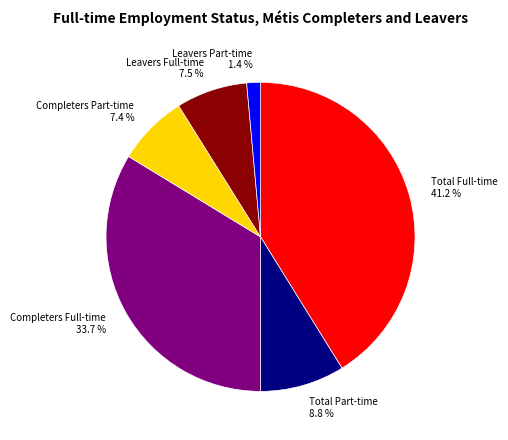

Combined, do Completers Full-time and Total Part-time account for over 50%?

No